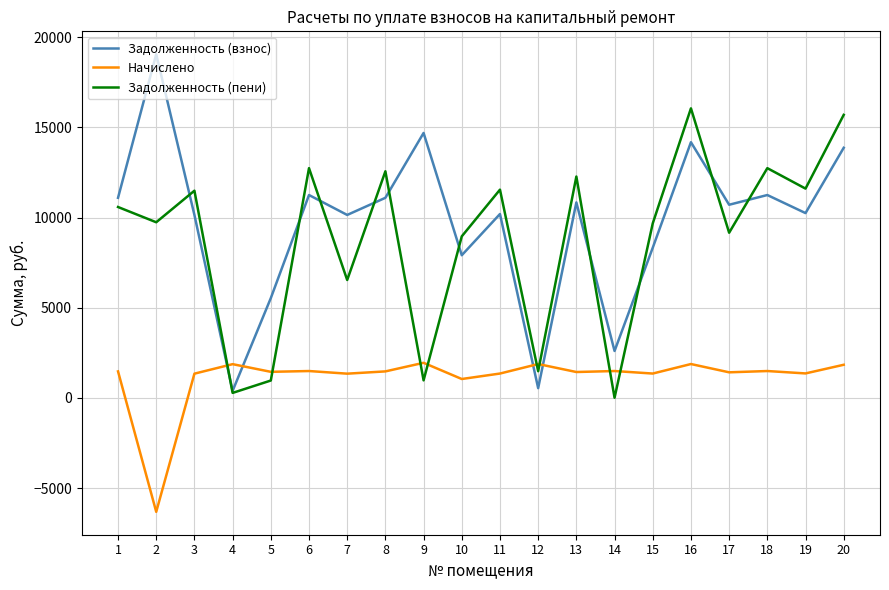

Where do Задолженность (взнос) and Начислено first cross each other?

3 and 4